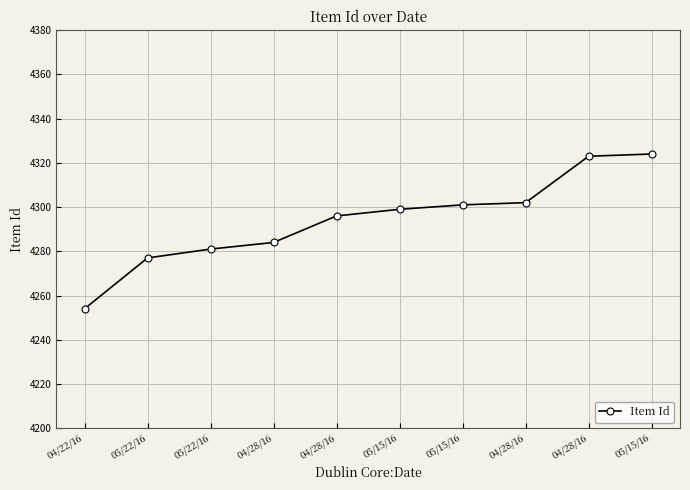

Where does the data first go above 4299?

05/15/16